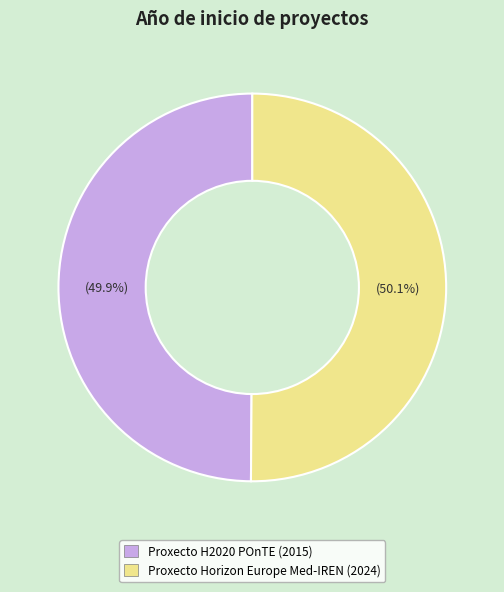

To the nearest percent, what is the average slice percentage?

50%